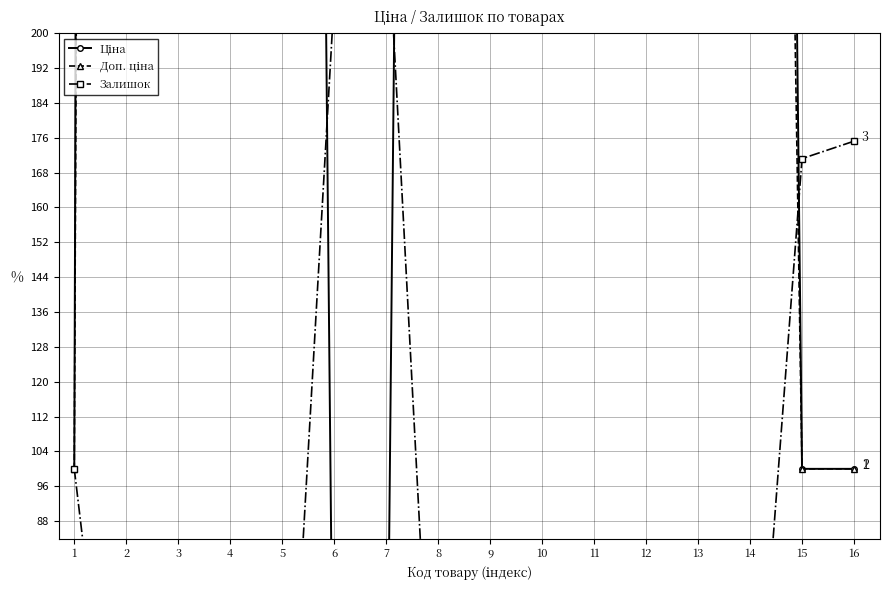

How many lines are shown in the chart?

3